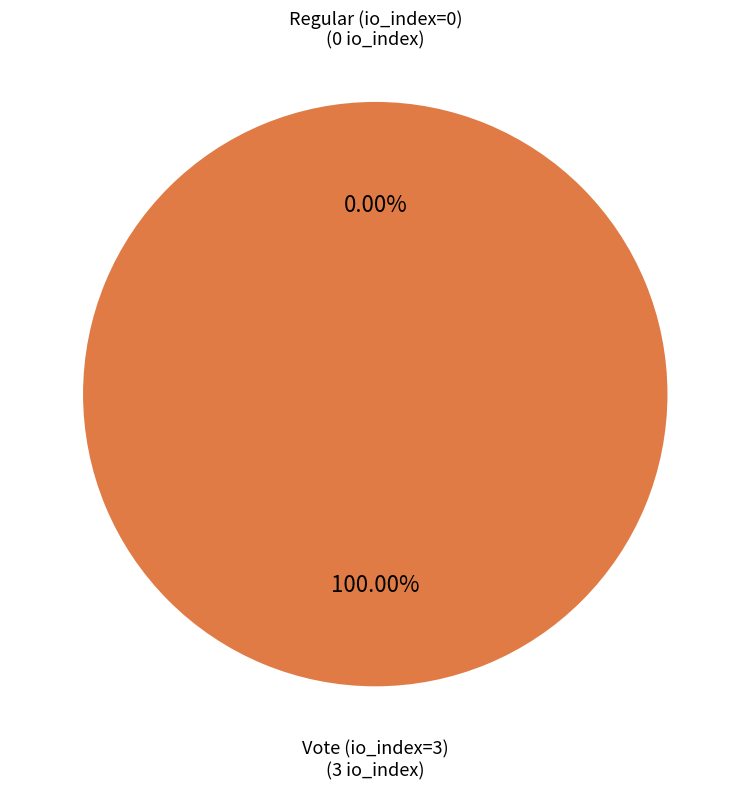

Is it true that Vote (io_index=3) is 100% of the pie?

True